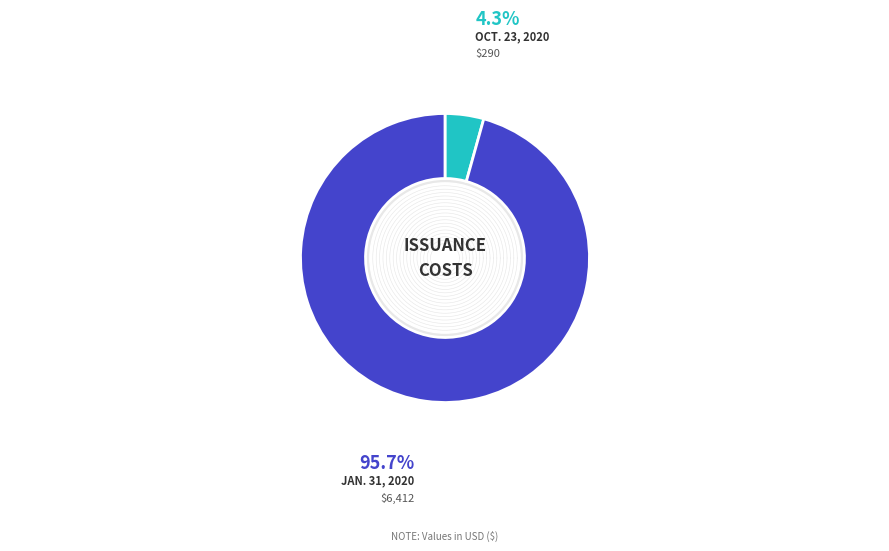

Which slice represents more than half of the pie?

Jan. 31, 2020